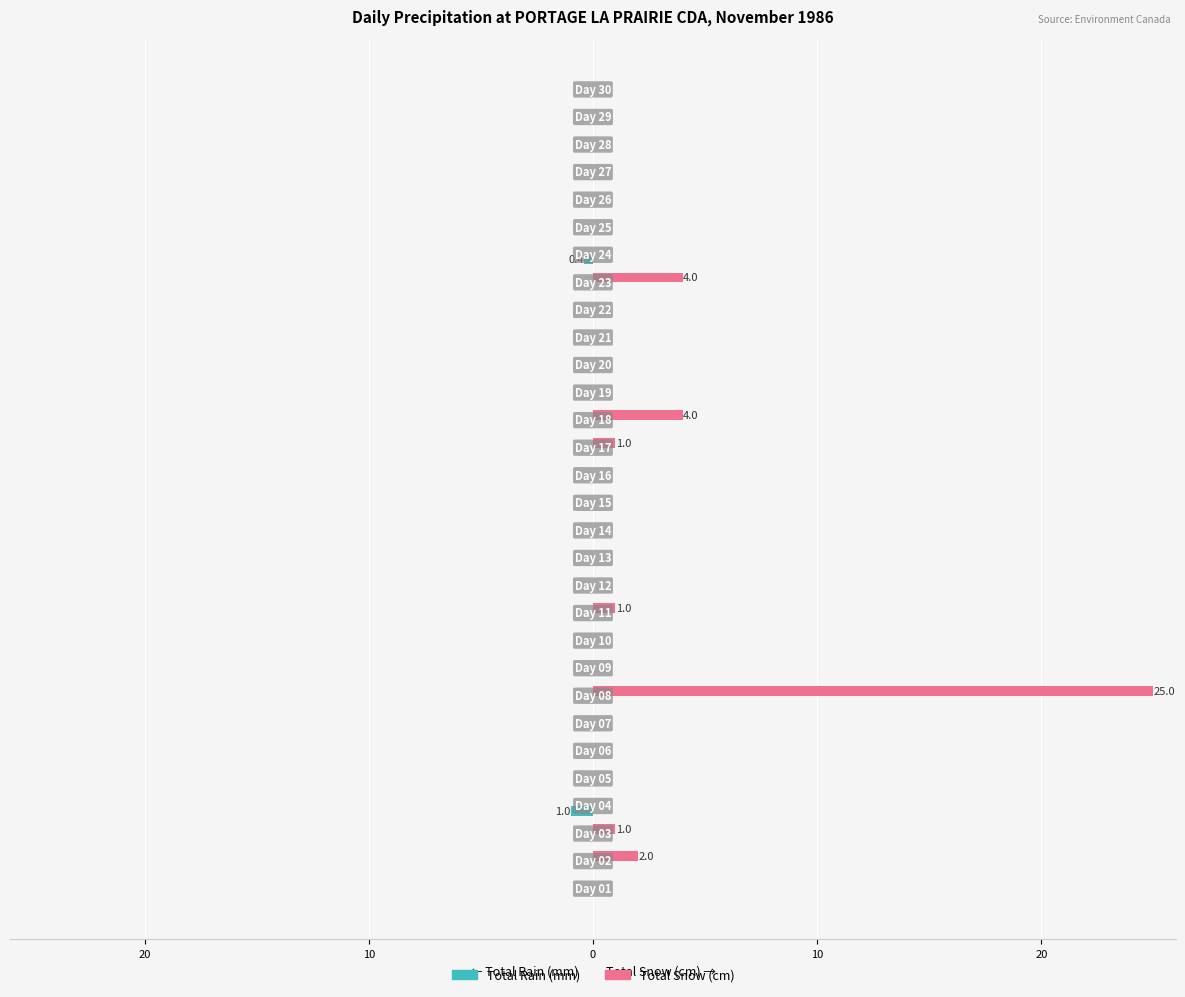

Count the number of data series in this chart.

2